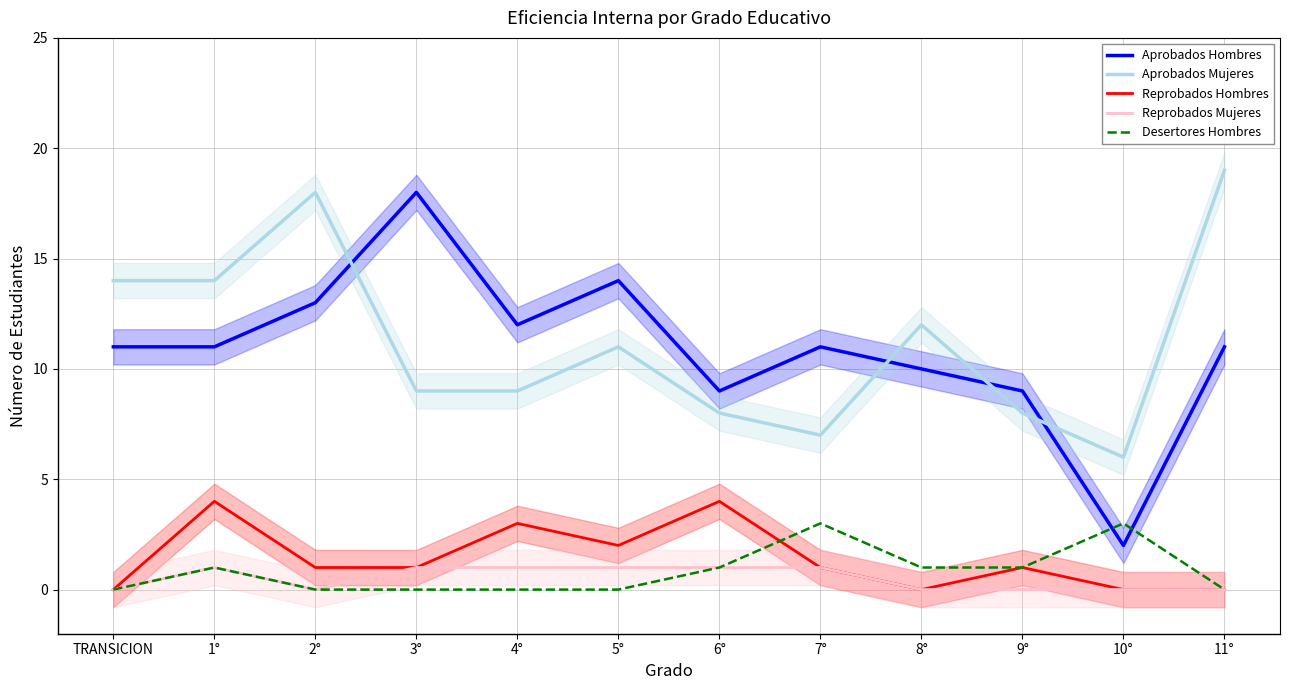

What are all the series names shown in the legend?

Aprobados Hombres, Aprobados Mujeres, Reprobados Hombres, Reprobados Mujeres, Desertores Hombres